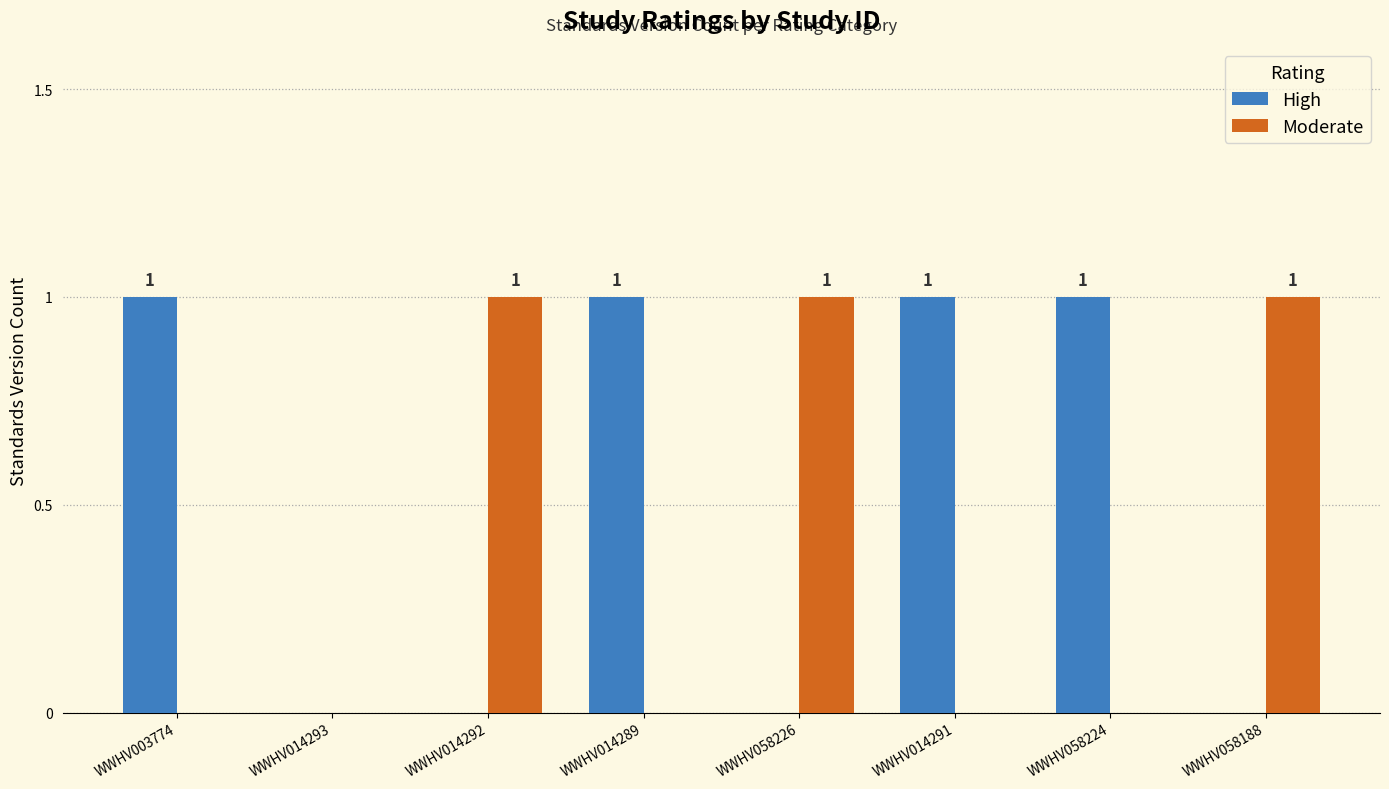

What are all the series names shown in the legend?

High, Moderate